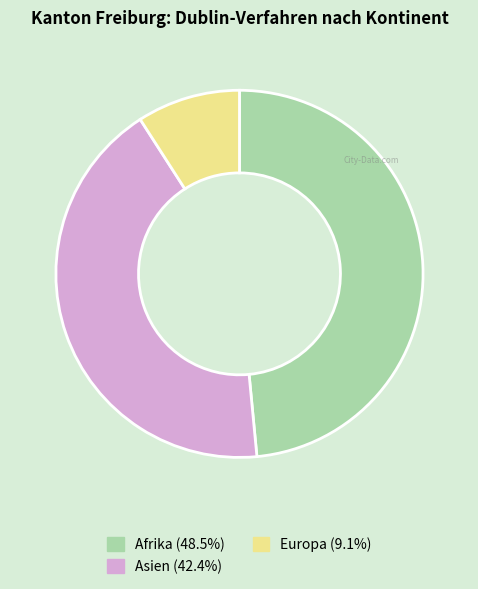

Combined, do Asien (42.4%) and Europa (9.1%) account for over 50%?

Yes